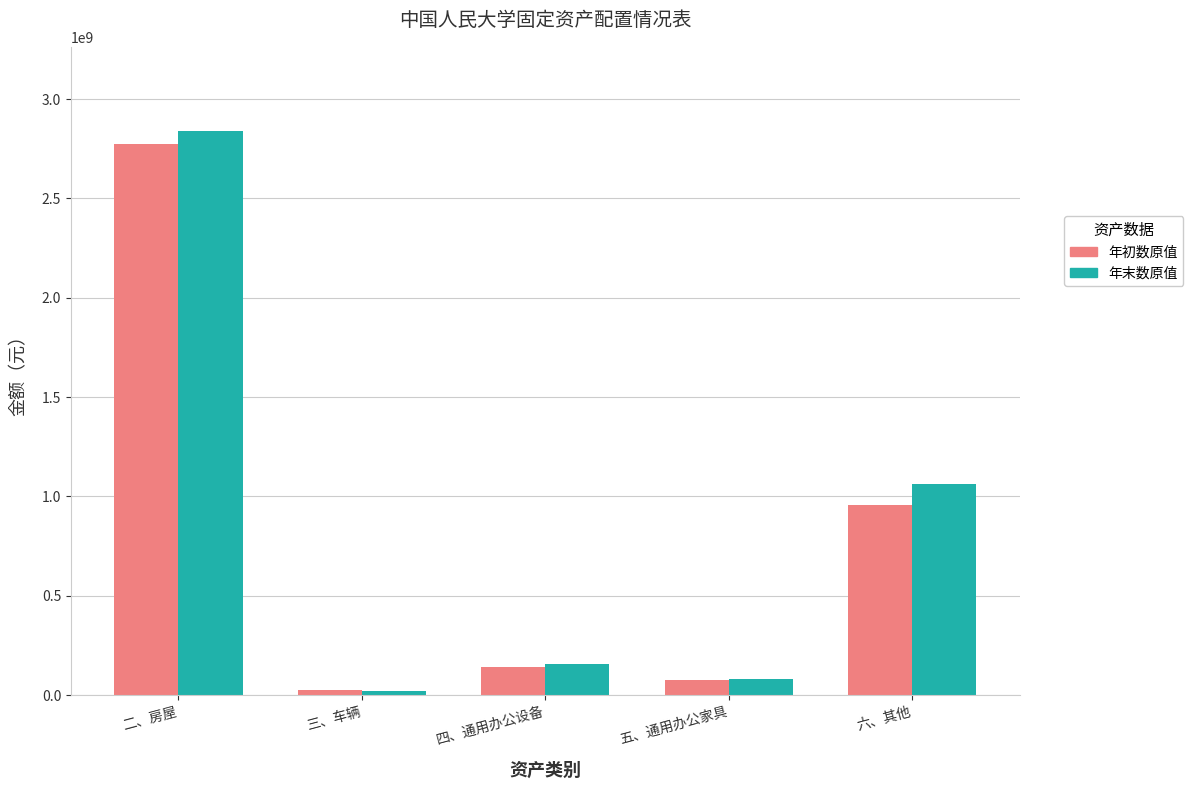

What is the sum of the 年末数原值 values at 五、通用办公家具 and 二、房屋?

2918471688.5